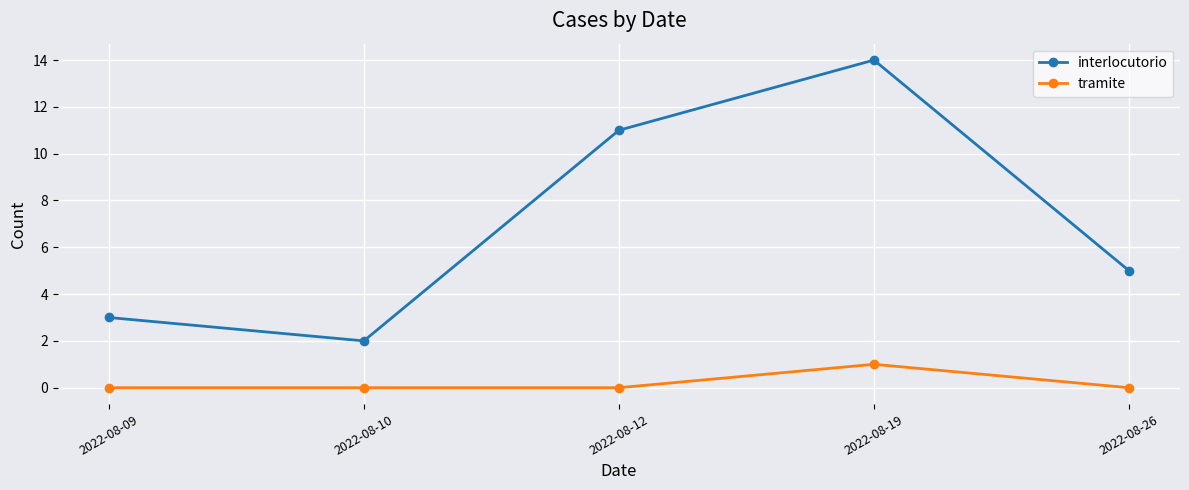

What is the average value of the interlocutorio series?

7